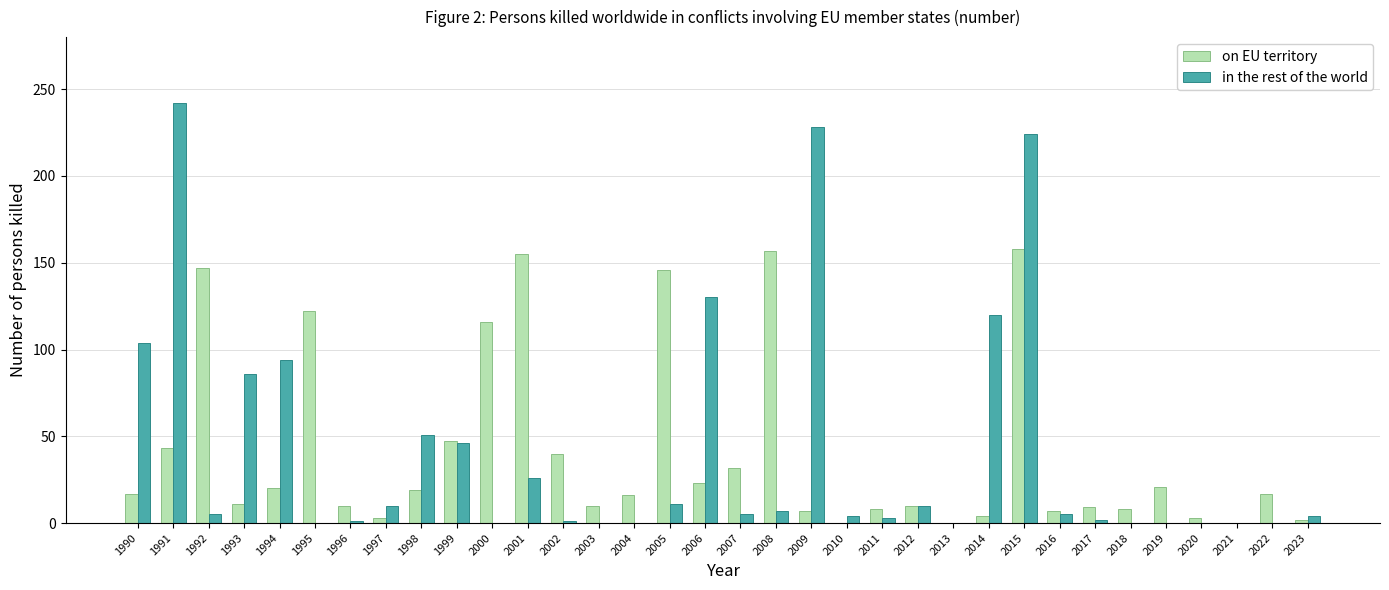

Where is on EU territory nearest to the value 79?

1999